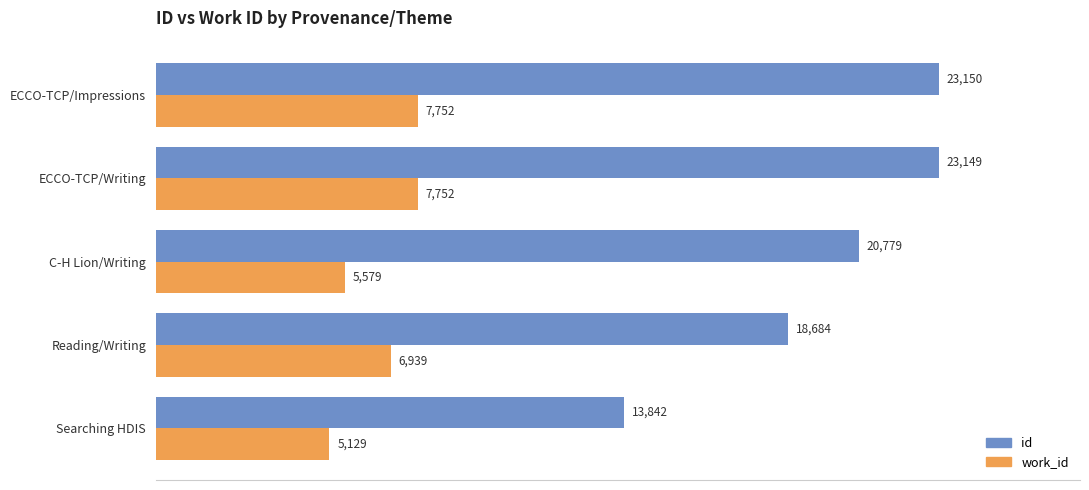

What is the highest value of the work_id series?

7752